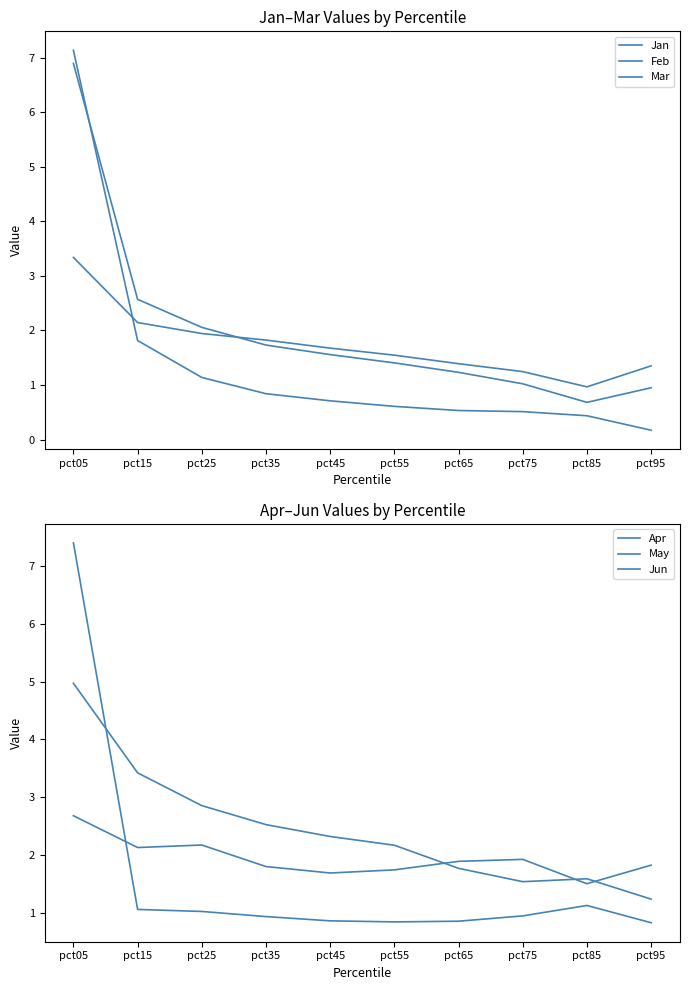

At which category does Jun reach its first local peak?

pct85